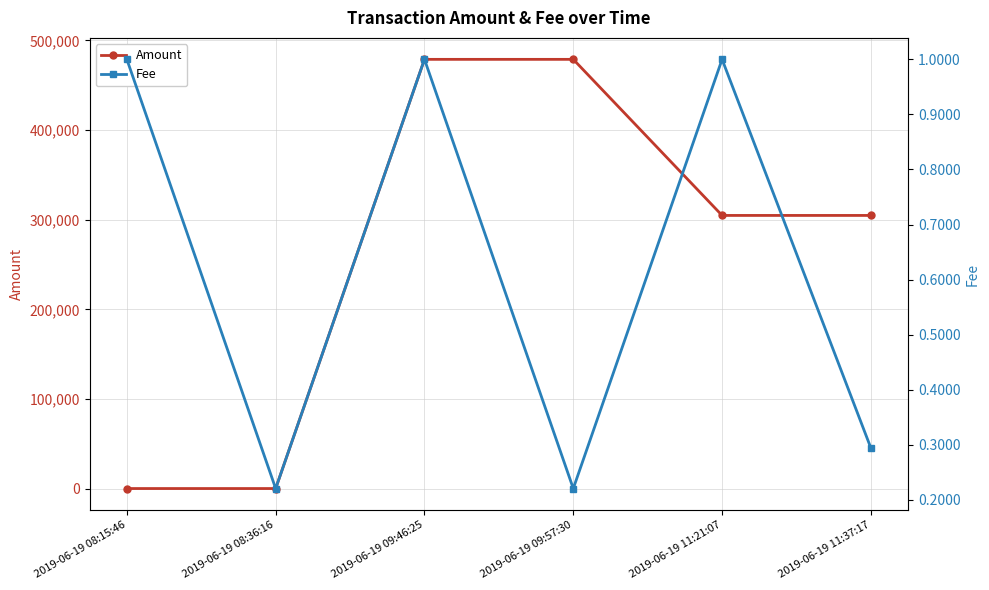

The value of Fee at 2019-06-19 11:21:07 is 1.0. True or false?

True